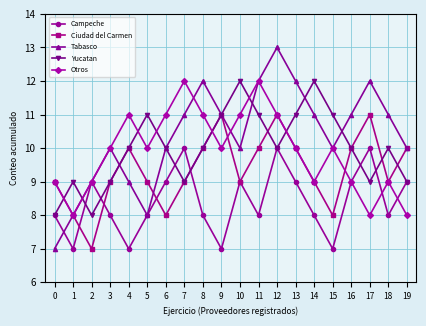

What is the minimum value shown in the chart?

7